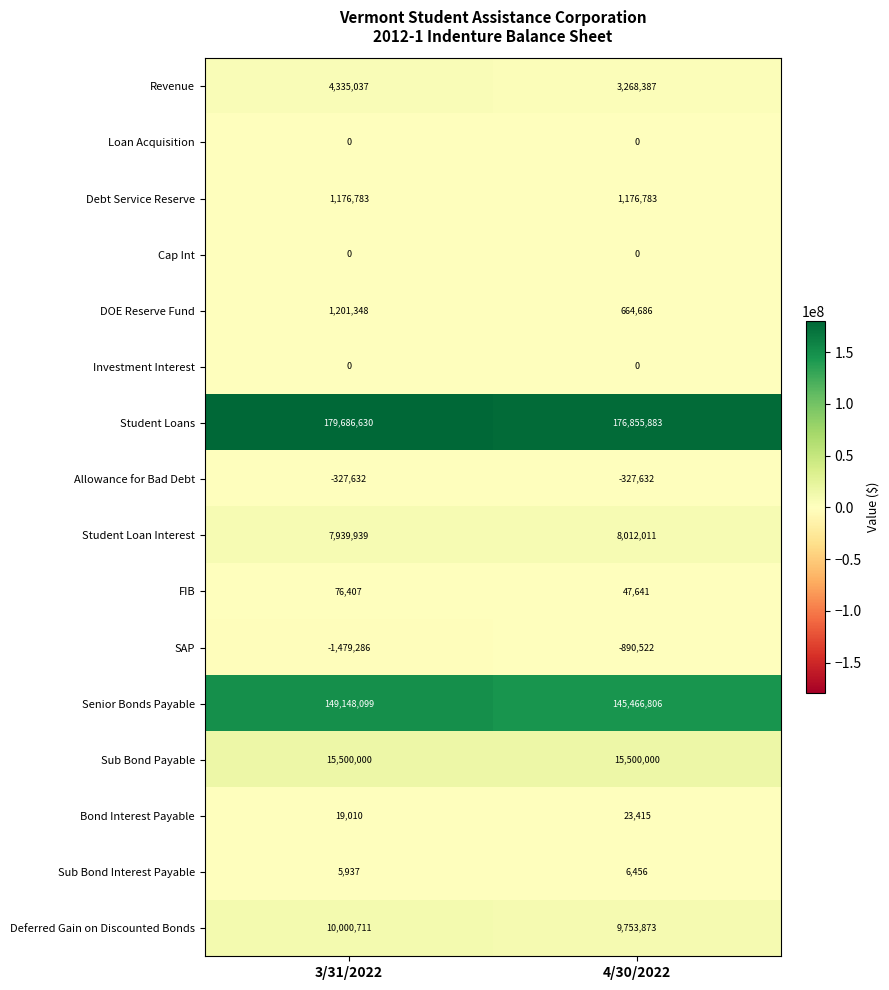

The Student Loans series shows 253556372 at 4/30/2022. True or false?

False